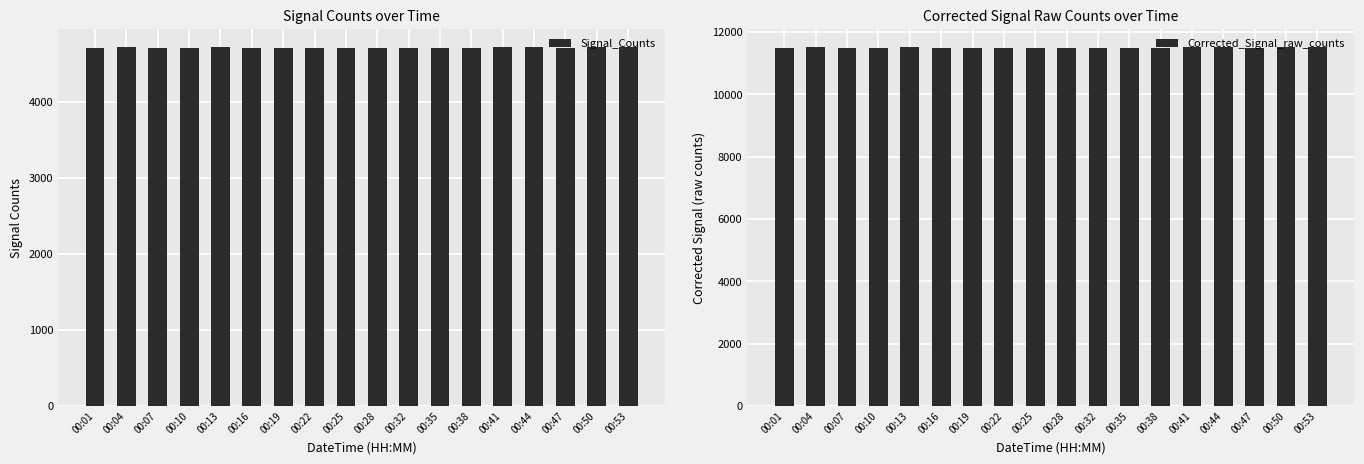

What is the total value across all series at 00:01?

16205